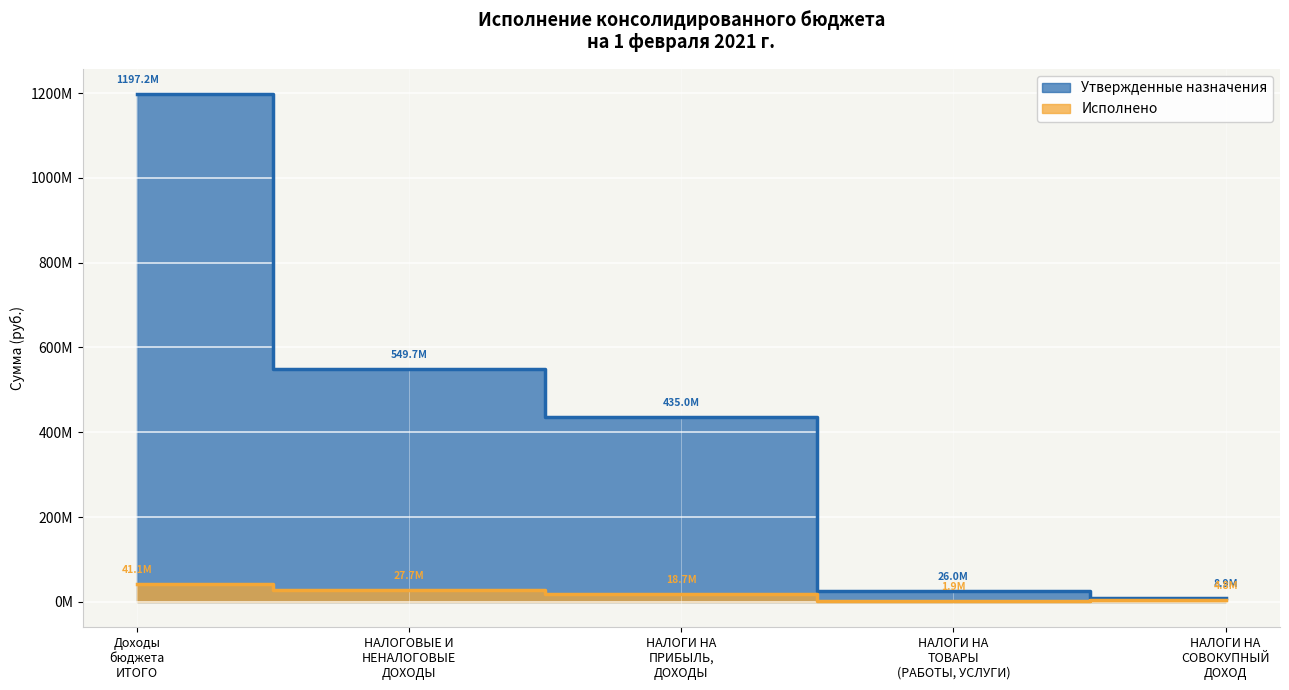

At which category is the sum across all series the highest?

Доходы бюджета ИТОГО